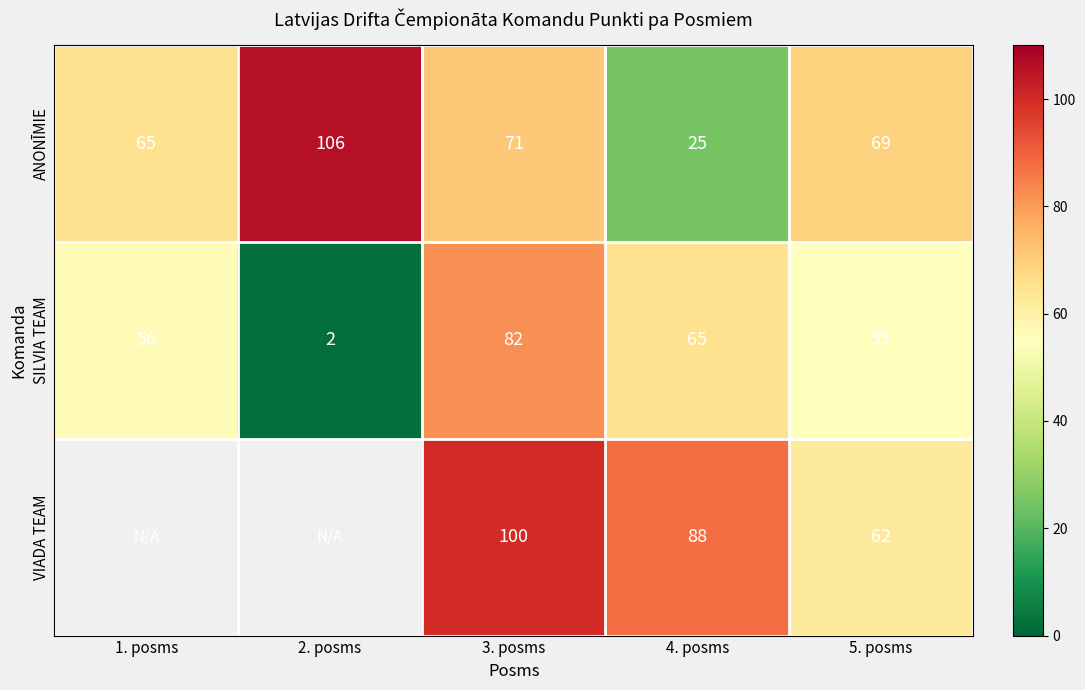

Which label corresponds to the smallest value in the chart?

2. posms